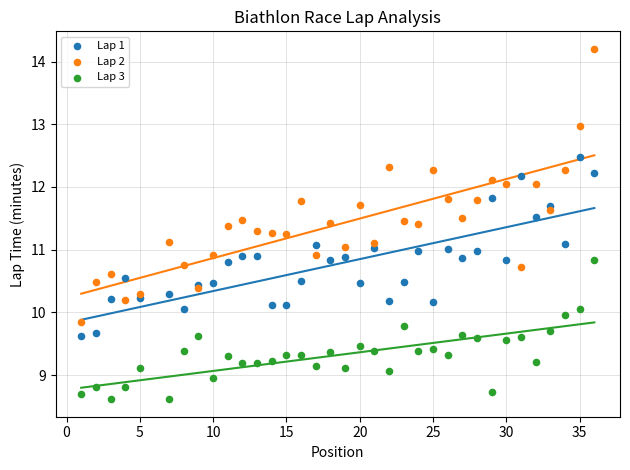

What are all the series names shown in the legend?

Lap 1, Lap 2, Lap 3